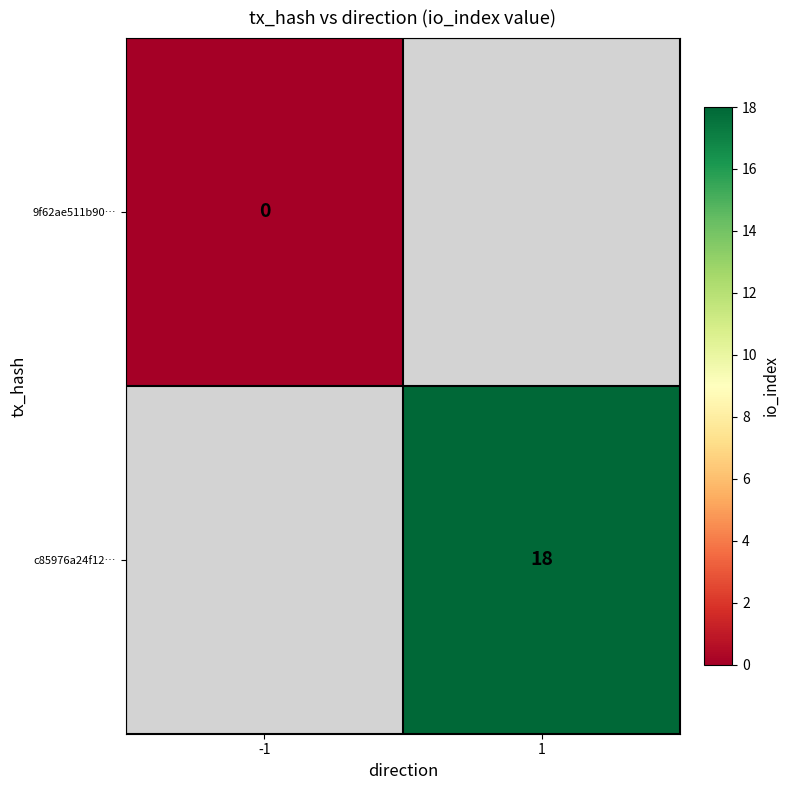

The c85976a24f12… series shows 18 at 1. True or false?

True